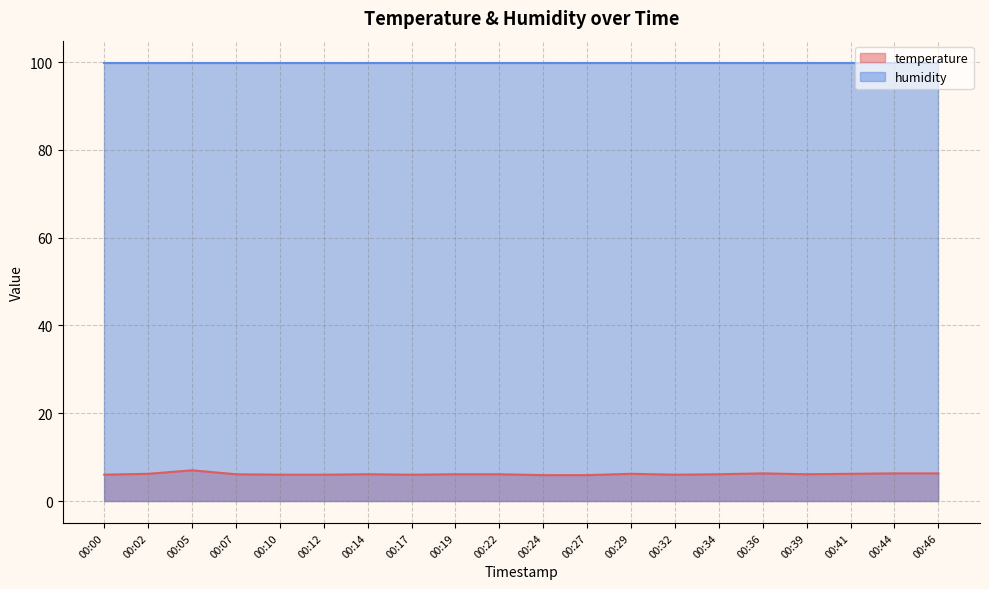

What is the greatest value displayed?

99.9